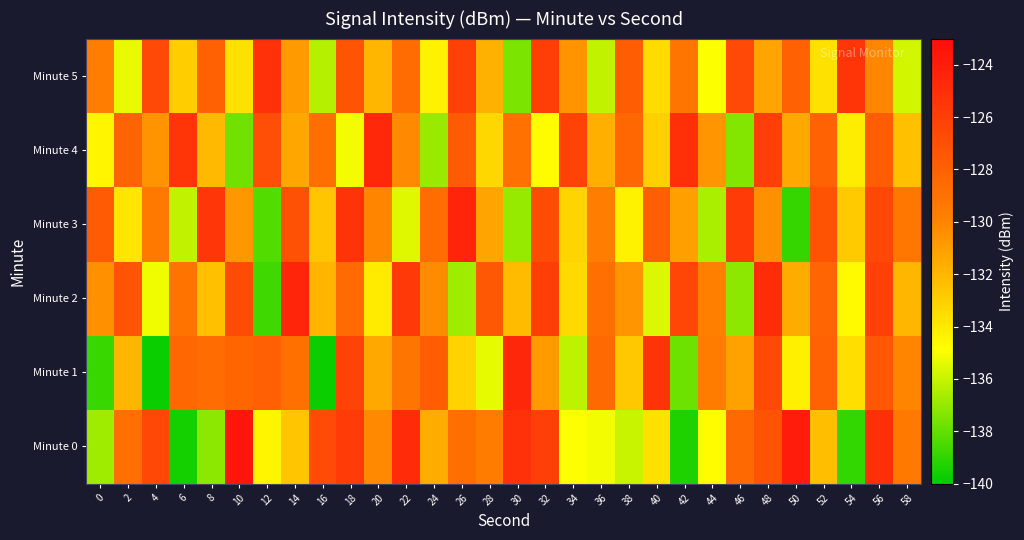

Reading left to right, extract all data points from this chart.

Minute 0: 0=-136.8	2=-128.9	4=-126.6	6=-139.6	8=-137.2	10=-123.6	12=-134.5	14=-132.6	16=-126.8	18=-125.8	20=-130.2	22=-124.8	24=-131.6	26=-128.8	28=-129.6	30=-125.3	32=-126.0	34=-134.9	36=-135.1	38=-136.0	40=-133.7	42=-139.4	44=-134.8	46=-128.5	48=-127.2	50=-124.0	52=-132.3	54=-139.0	56=-125.2	58=-129.5
Minute 1: 0=-138.8	2=-132.0	4=-139.8	6=-128.4	8=-128.7	10=-128.3	12=-128.0	14=-129.0	16=-139.7	18=-126.3	20=-131.5	22=-129.2	24=-127.8	26=-133.1	28=-135.4	30=-124.6	32=-130.9	34=-136.2	36=-128.5	38=-132.7	40=-125.3	42=-137.8	44=-129.6	46=-131.2	48=-126.7	50=-134.3	52=-128.1	54=-133.6	56=-127.4	58=-130.0
Minute 2: 0=-130.5	2=-127.3	4=-135.2	6=-129.1	8=-132.4	10=-126.8	12=-138.7	14=-124.5	16=-131.9	18=-128.6	20=-134.1	22=-125.7	24=-130.3	26=-136.8	28=-127.5	30=-132.2	32=-125.9	34=-133.4	36=-128.9	38=-130.7	40=-135.6	42=-126.4	44=-129.8	46=-137.2	48=-124.9	50=-131.6	52=-128.3	54=-134.7	56=-126.1	58=-132.0
Minute 3: 0=-127.6	2=-133.9	4=-129.4	6=-136.1	8=-125.5	10=-130.8	12=-138.3	14=-127.1	16=-132.6	18=-125.3	20=-130.0	22=-135.5	24=-128.7	26=-124.4	28=-131.3	30=-137.0	32=-126.8	34=-133.2	36=-129.7	38=-134.4	40=-127.9	42=-131.1	44=-136.6	46=-125.8	48=-130.5	50=-138.9	52=-127.2	54=-132.8	56=-126.5	58=-129.3
Minute 4: 0=-134.5	2=-128.2	4=-130.6	6=-125.4	8=-132.1	10=-137.7	12=-126.9	14=-131.4	16=-128.8	18=-135.1	20=-124.7	22=-130.2	24=-136.9	26=-127.6	28=-133.3	30=-129.0	32=-134.8	34=-126.2	36=-131.7	38=-128.4	40=-133.0	42=-125.1	44=-130.7	46=-137.4	48=-126.0	50=-131.5	52=-128.1	54=-134.2	56=-127.8	58=-132.4
Minute 5: 0=-129.7	2=-135.3	4=-126.6	6=-132.9	8=-128.0	10=-133.7	12=-125.2	14=-130.9	16=-136.4	18=-127.3	20=-132.0	22=-128.7	24=-134.4	26=-126.1	28=-131.8	30=-137.5	32=-125.9	34=-130.6	36=-136.1	38=-127.8	40=-133.5	42=-129.2	44=-134.9	46=-126.6	48=-131.3	50=-128.0	52=-133.7	54=-125.4	56=-130.1	58=-135.8